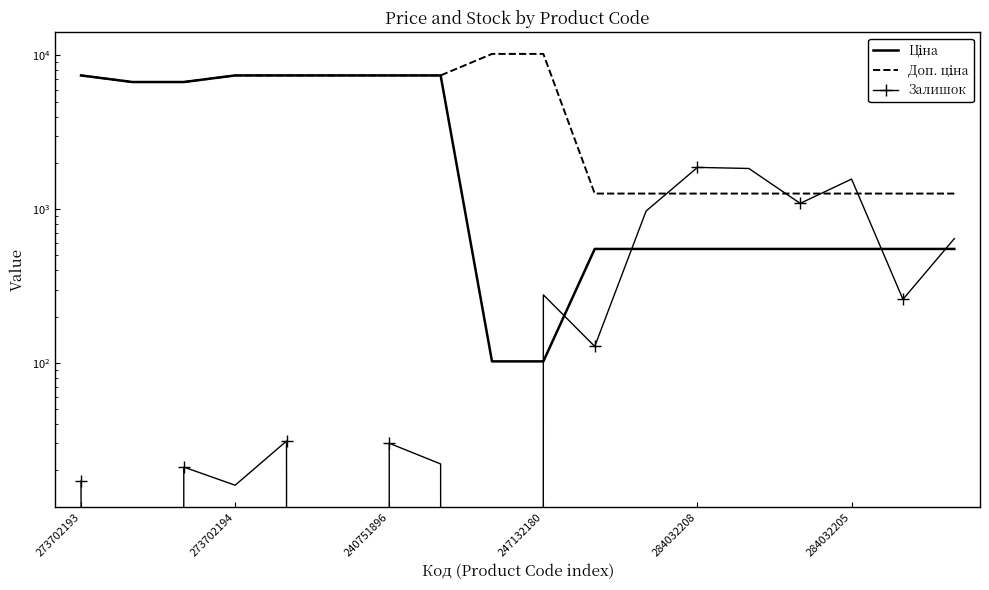

True or false: Доп. ціна and Ціна intersect in this chart.

False